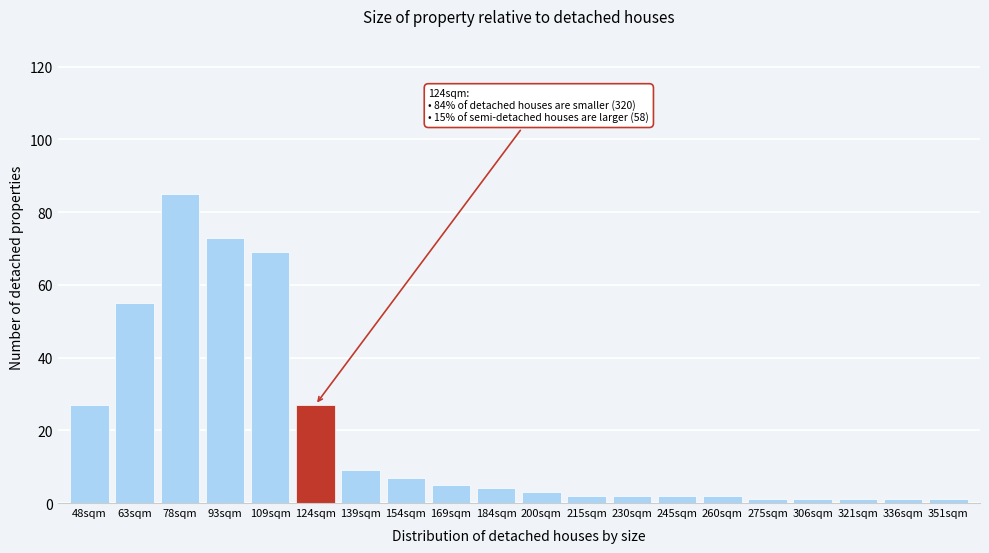

Reading left to right, transcribe all the data shown in this chart.

27	55	85	73	69	27	9	7	5	4	3	2	2	2	2	1	1	1	1	1